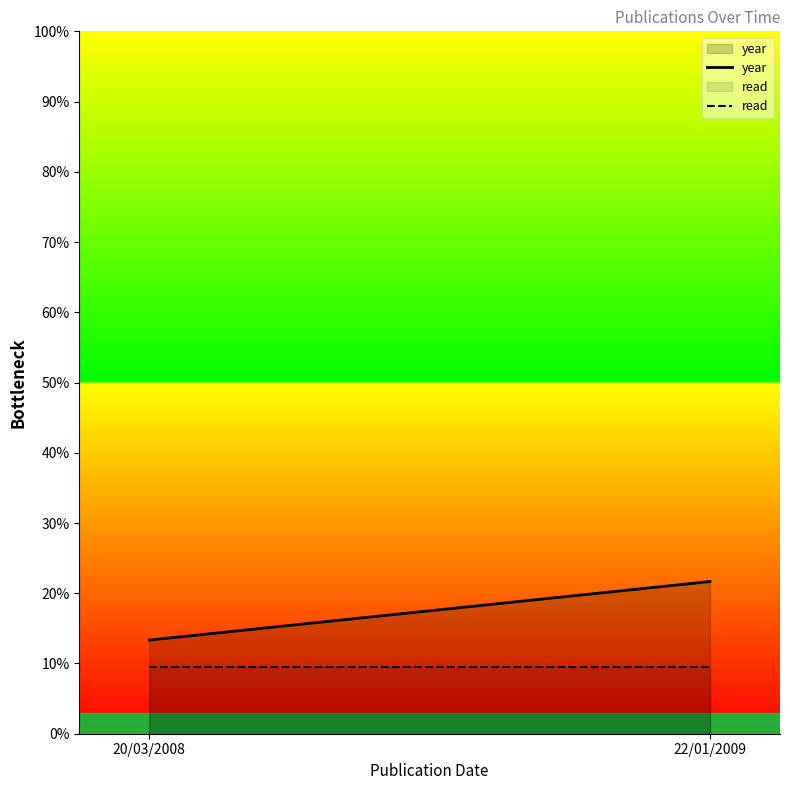

The read series shows 0.1 at 20/03/2008. True or false?

True